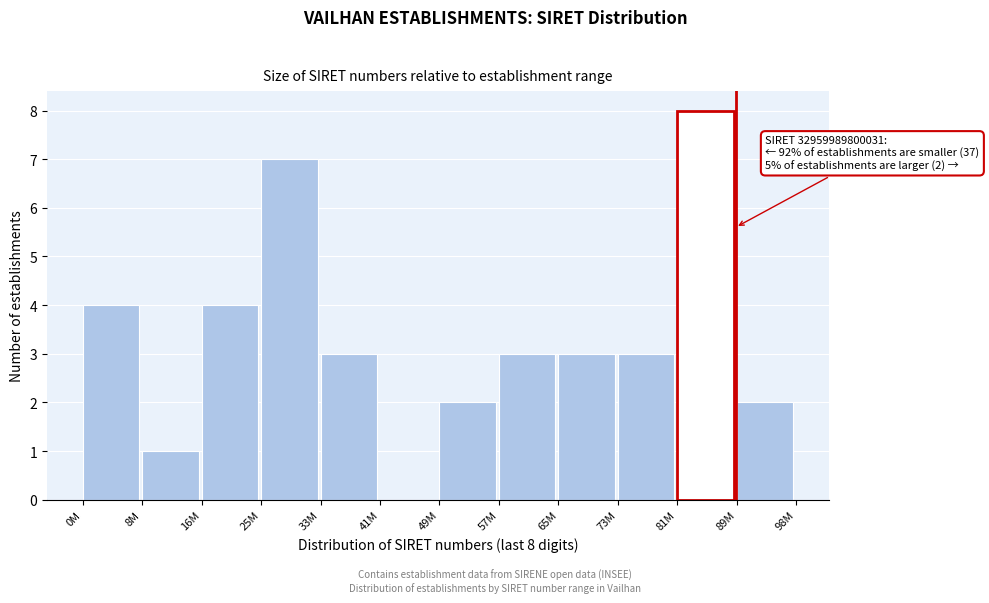

Reading left to right, extract all data points from this chart.

0M=4	8M=1	16M=4	25M=7	33M=3	41M=0	49M=2	57M=3	65M=3	73M=3	81M=8	89M=2